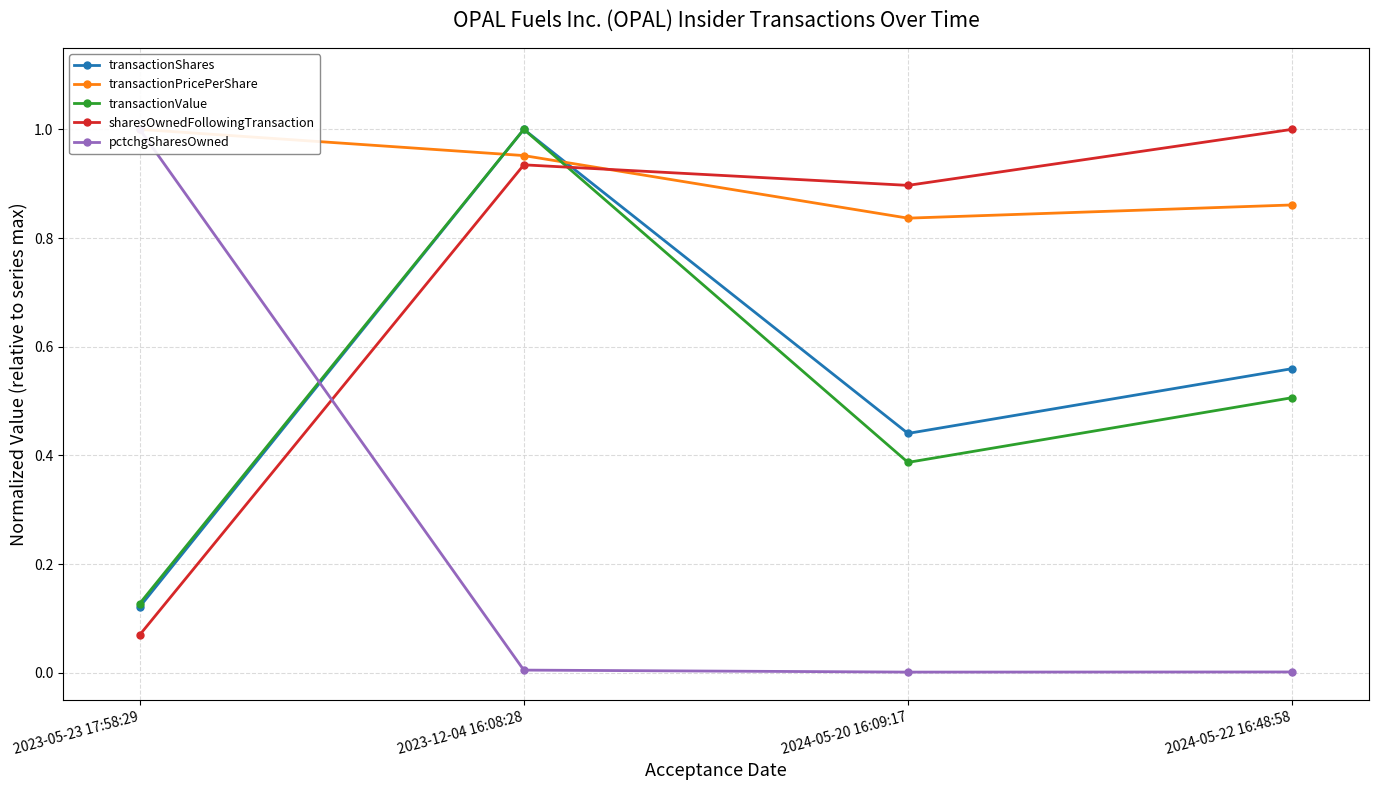

Rank the series at 2024-05-20 16:09:17 from lowest to highest value.

pctchgSharesOwned, transactionValue, transactionShares, transactionPricePerShare, sharesOwnedFollowingTransaction